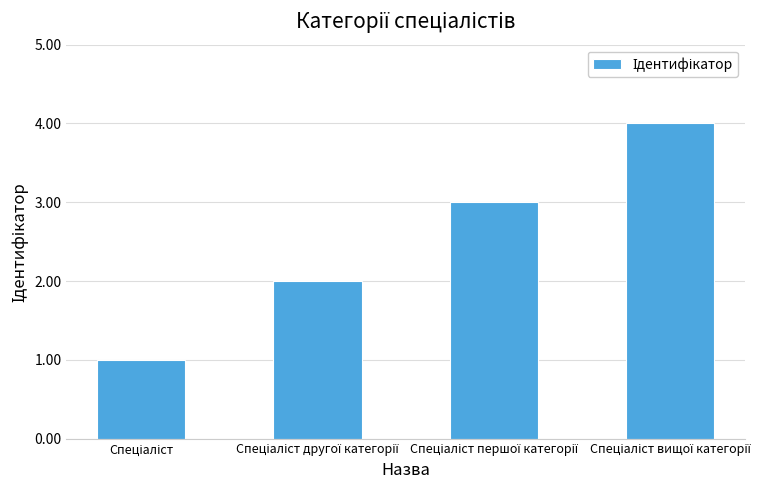

What is the maximum value shown in the chart?

4